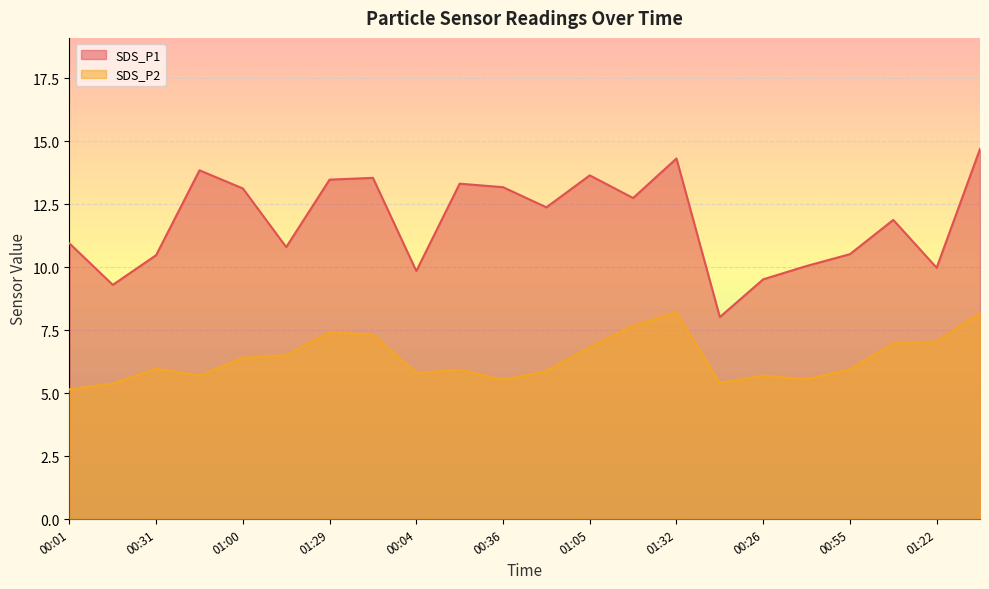

True or false: SDS_P1 and SDS_P2 intersect in this chart.

False